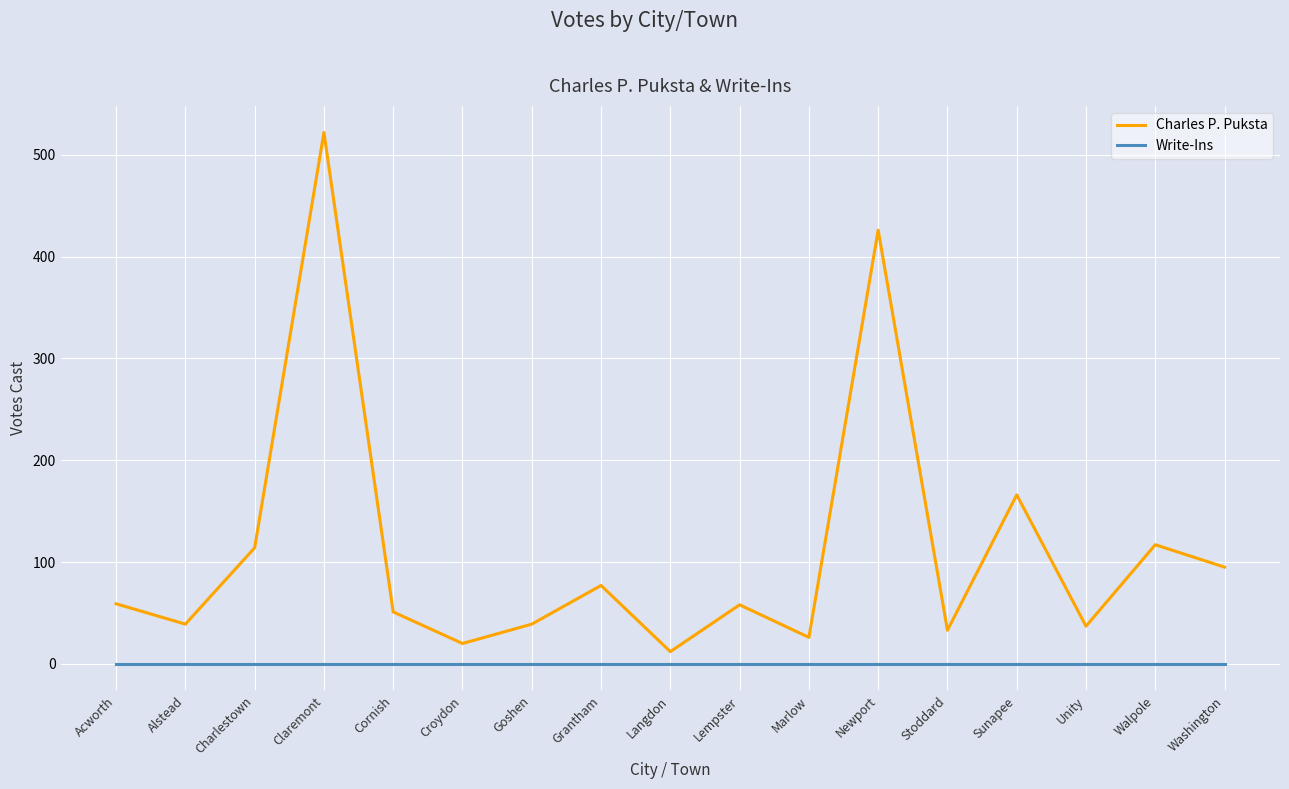

Which series changed the most between Alstead and Grantham?

Charles P. Puksta